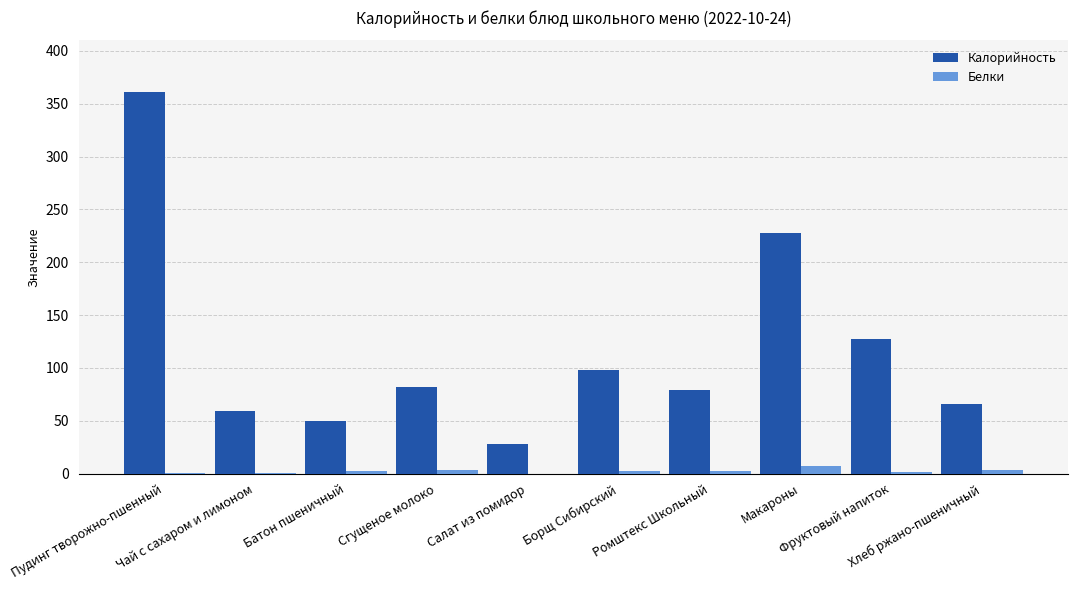

Count the number of categories in the chart.

10